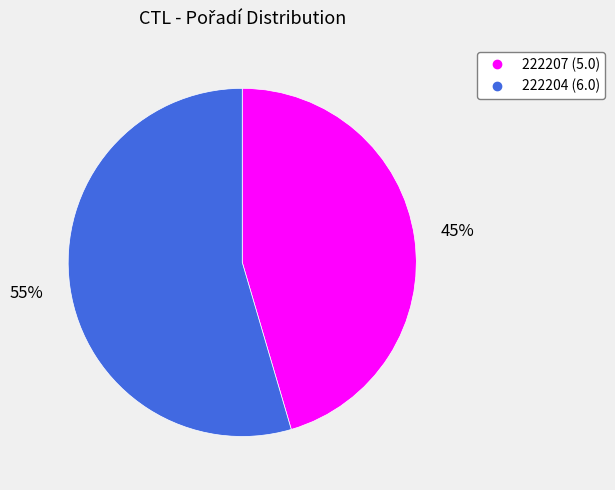

Which has a higher value, 222204 or 222207?

222204